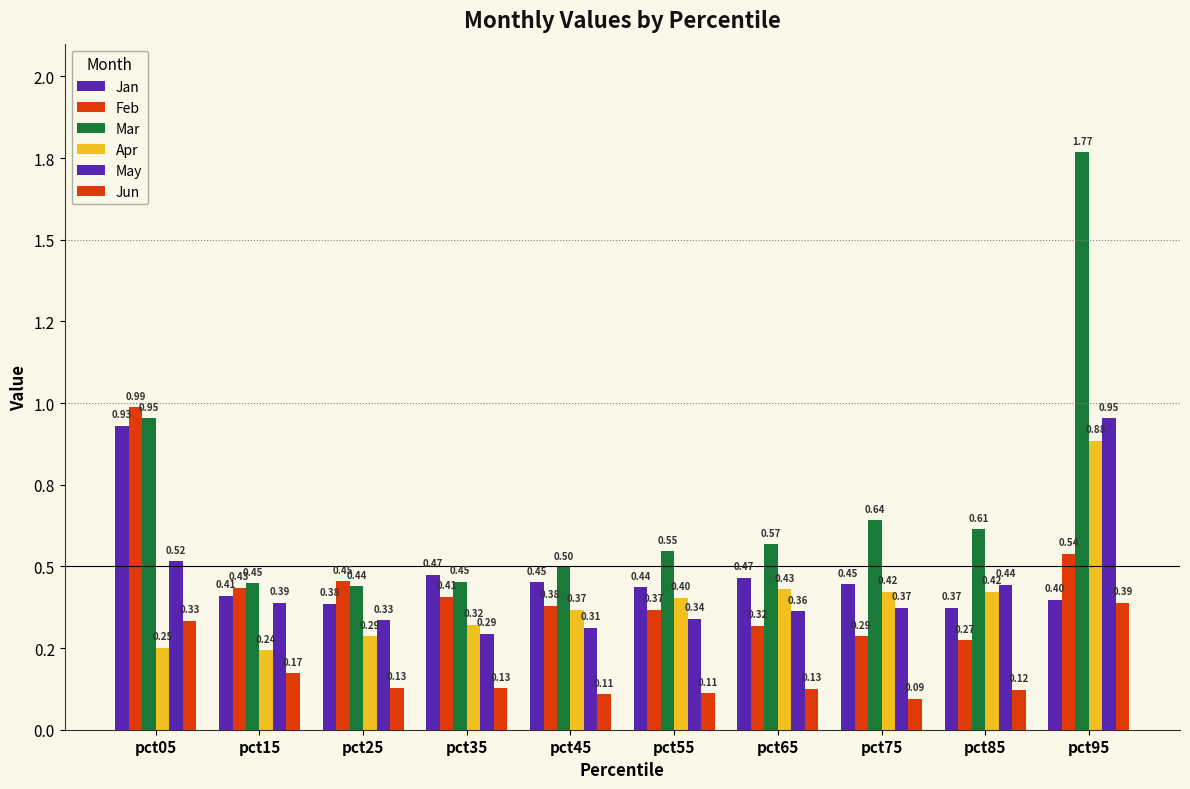

Is the value of Mar at pct35 greater than the value of Apr at pct85?

Yes